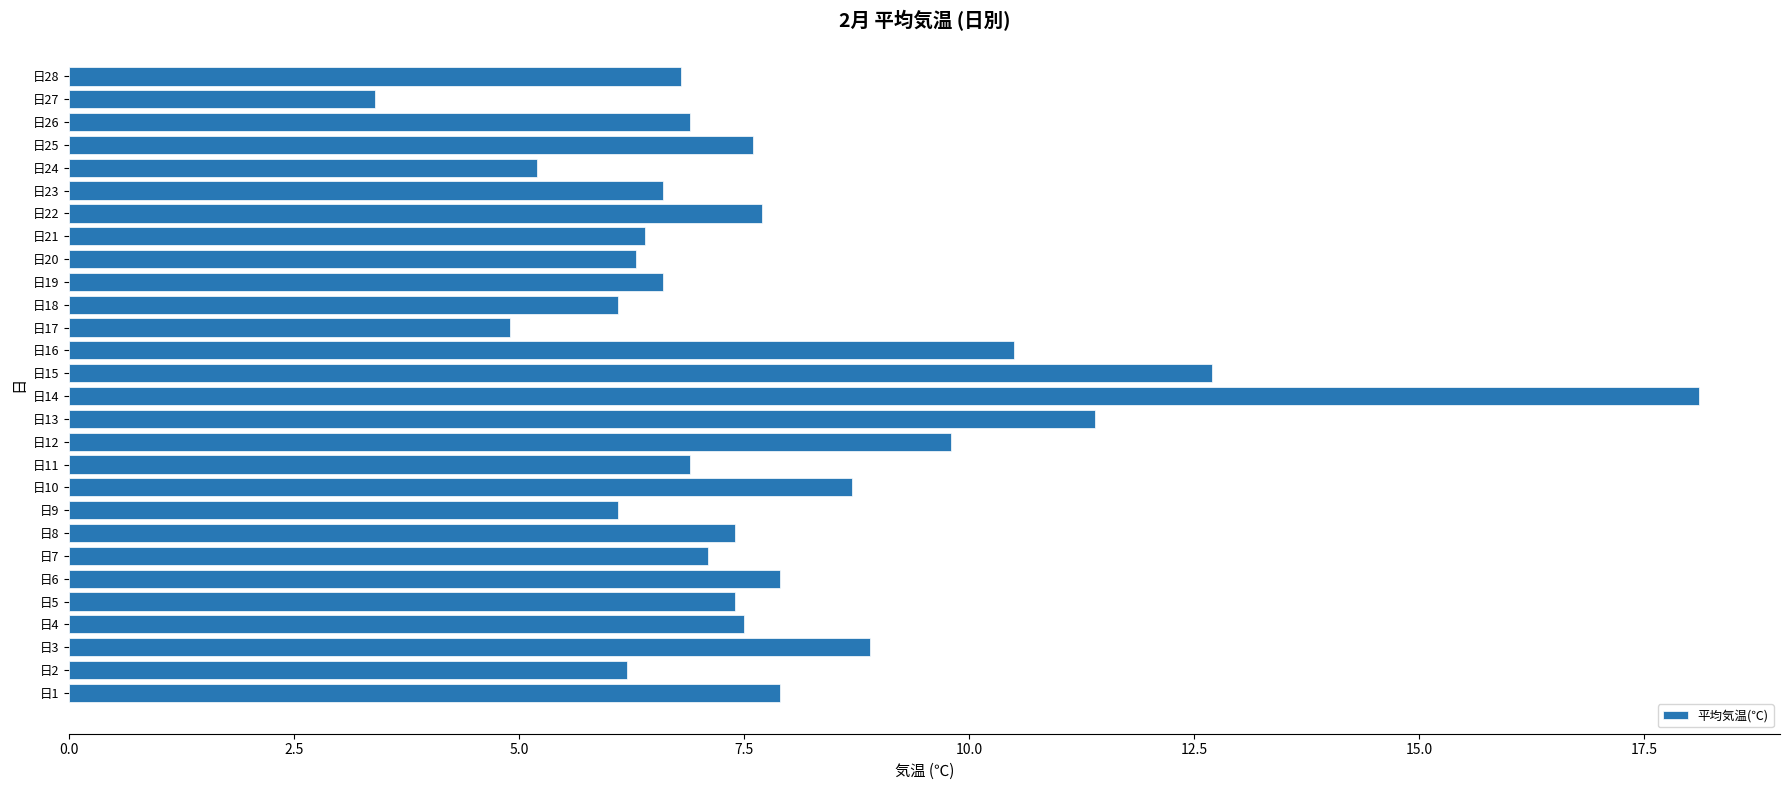

How many data points does each series have?

28